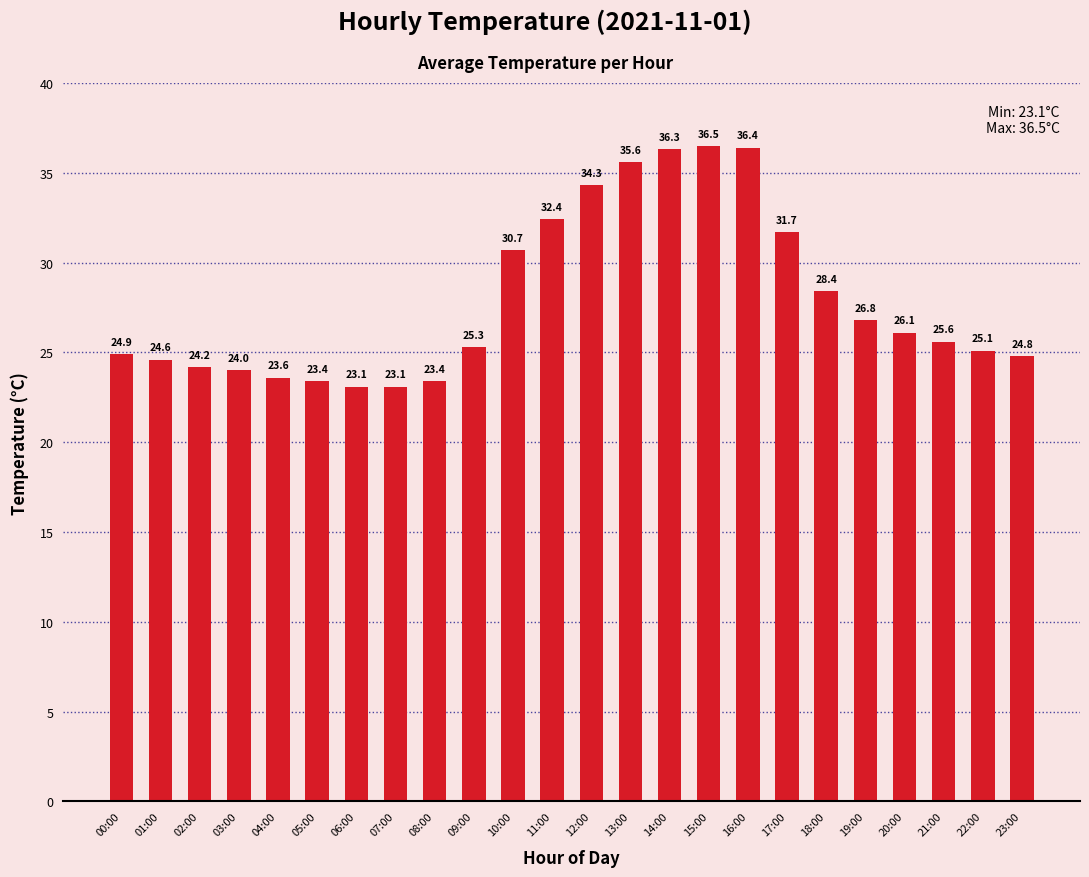

What is the sum of the values at 14:00 and 07:00?

59.4